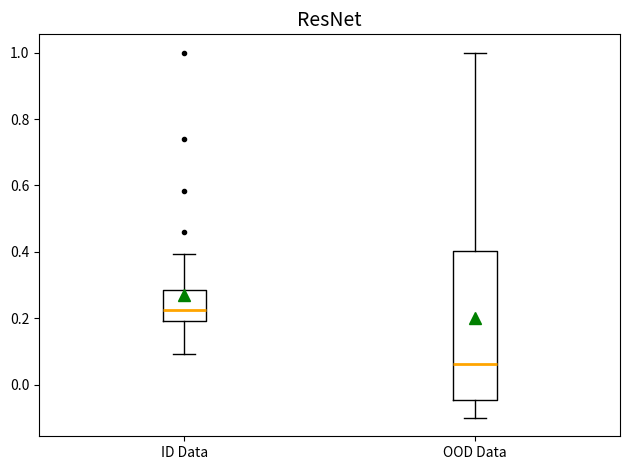

Where does the median line of the box for OOD Data sit on the y-axis? The values are not printed on the chart, so give them approximately, as read against the axis.

0.06